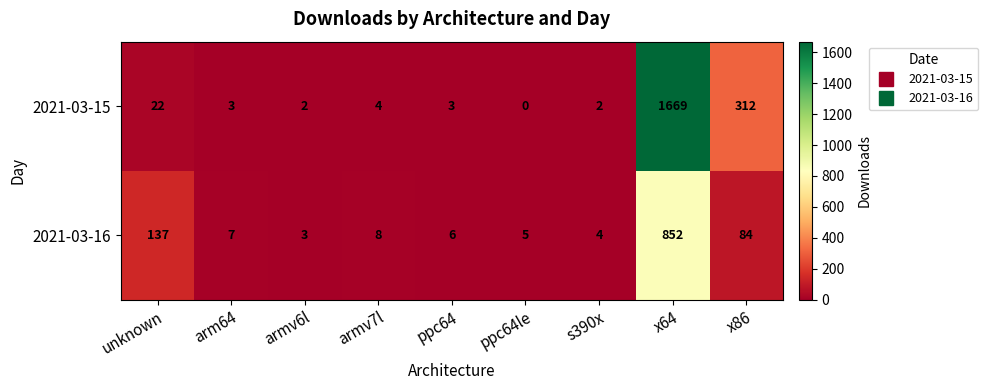

What is the difference between the highest and lowest values at armv6l?

1